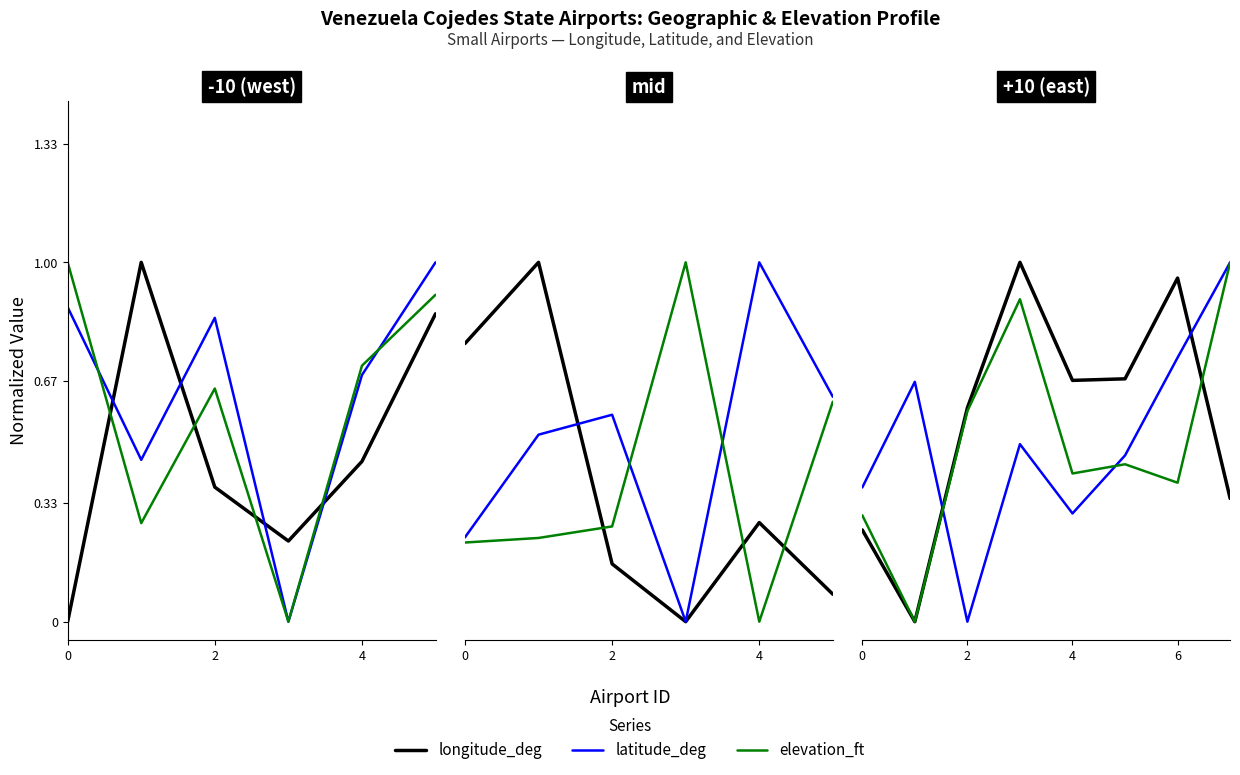

What is the difference between the second highest and minimum values in the latitude_deg series?

0.7